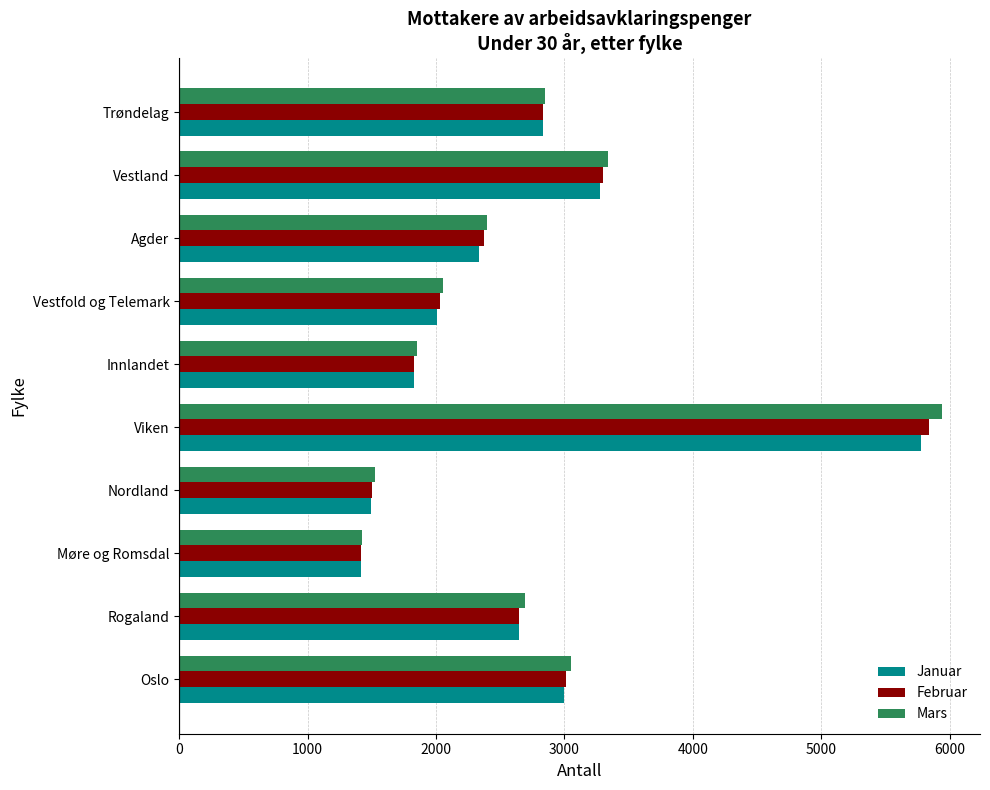

What is the total value across all series at Vestfold og Telemark?

6100